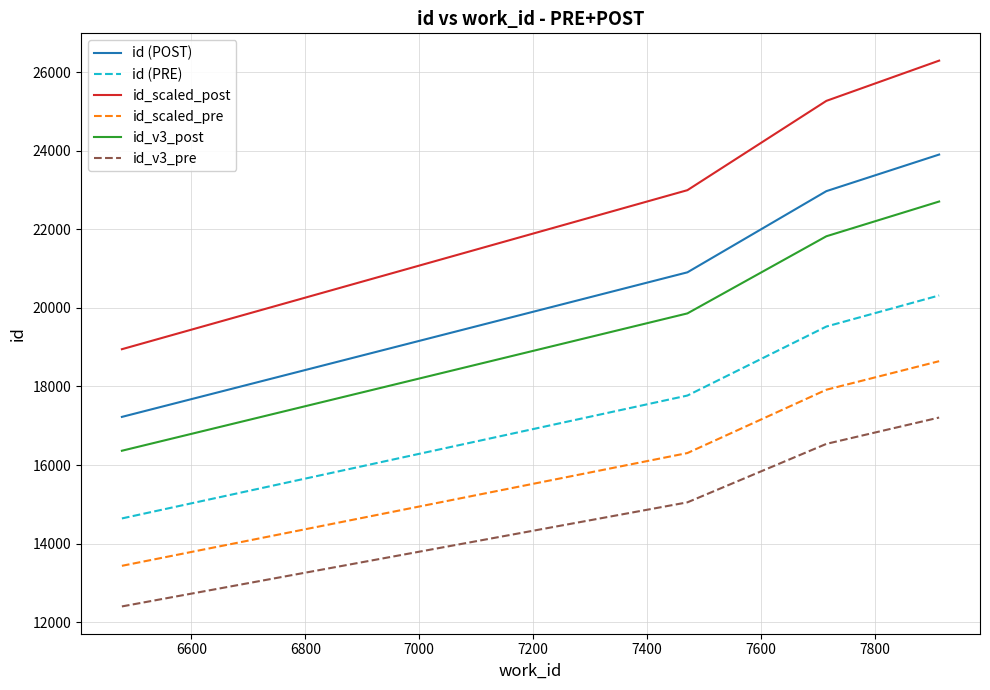

Which series has the largest range (max minus min)?

id_scaled_post